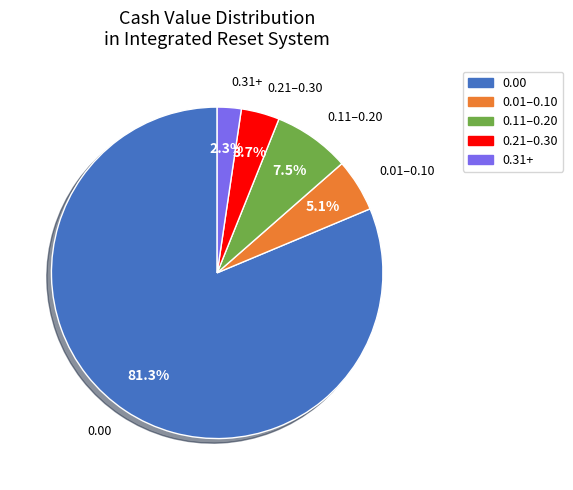

Combined, what portion of the pie is 0.01–0.10 and 0.11–0.20?

12.6%